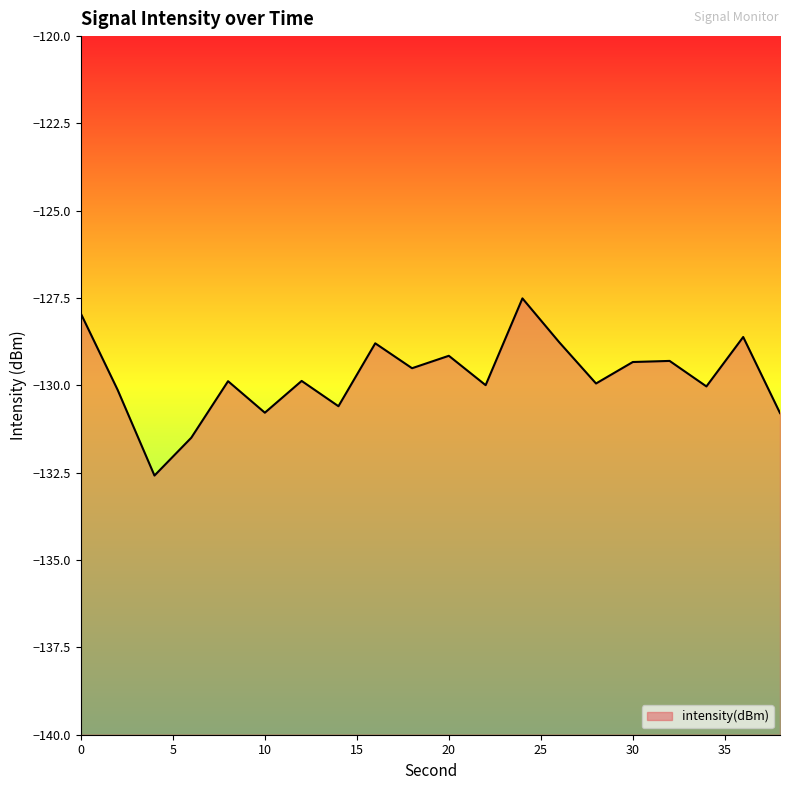

What is the value of the 13th point from the left?

-127.5